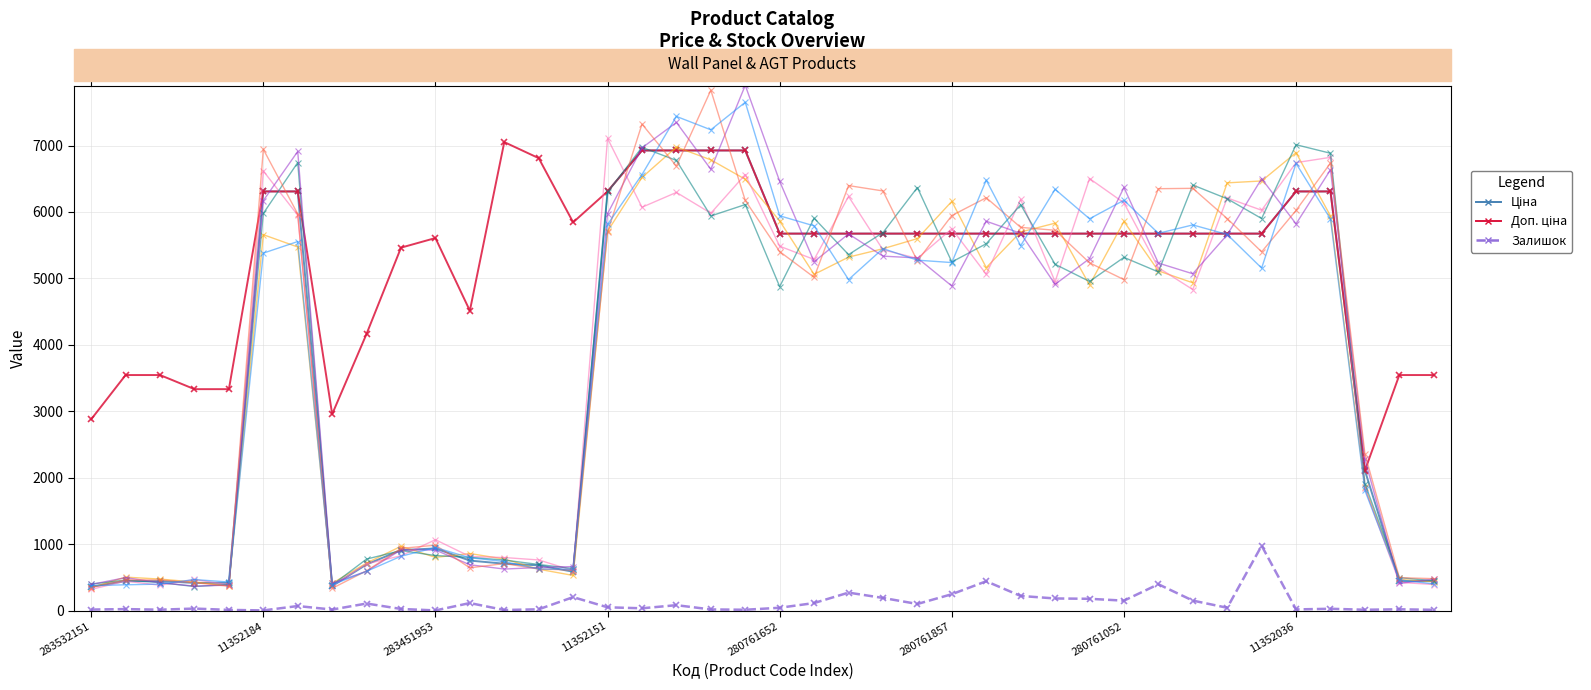

Reading left to right, list all the values displayed in this chart.

Ціна: 359.9	443.1	443.1	416.6	416.6	6308.8	6308.8	369.5	694.3	910.4	934.5	752.2	705.1	681.0	584.4	6308.8	6925.7	6925.7	6925.7	6925.7	5673.8	5673.8	5673.8	5673.8	5673.8	5673.8	5673.8	5673.8	5673.8	5673.8	5673.8	5673.8	5673.8	5673.8	5673.8	6308.8	6308.8	2108.4	443.1	443.1
Доп. ціна: 2878.8	3545.0	3545.0	3332.5	3332.5	6308.8	6308.8	2955.8	4165.6	5462.3	5607.2	4513.3	7051.3	6809.8	5843.9	6308.8	6925.7	6925.7	6925.7	6925.7	5673.8	5673.8	5673.8	5673.8	5673.8	5673.8	5673.8	5673.8	5673.8	5673.8	5673.8	5673.8	5673.8	5673.8	5673.8	6308.8	6308.8	2108.0	3545.0	3545.0
Залишок: 15.0	22.0	13.0	30.0	10.0	2.0	68.0	15.0	106.0	24.0	2.0	113.0	8.0	19.0	202.0	49.0	34.0	81.0	17.0	12.0	42.0	113.0	270.0	190.0	99.0	246.0	441.0	220.0	182.0	177.0	149.0	396.0	150.0	42.0	976.0	17.0	27.0	12.0	19.0	11.0